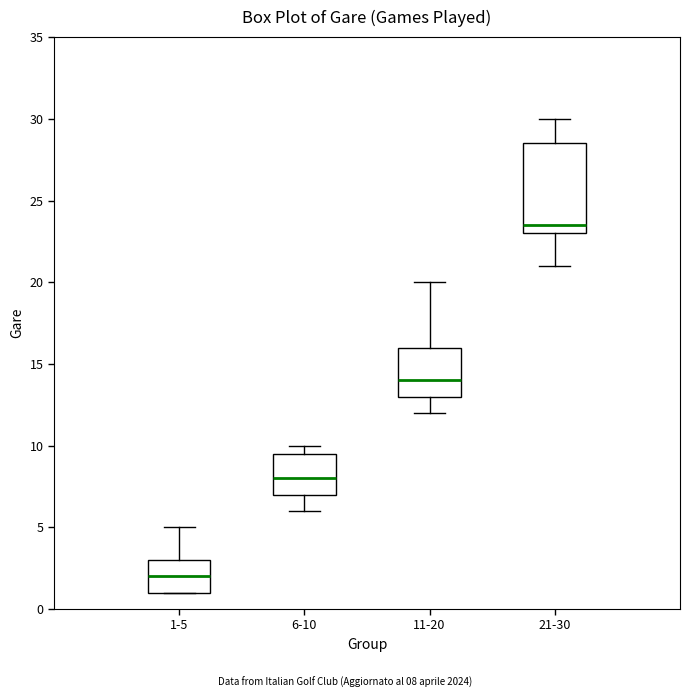

Which box is the tallest, from its lower edge to its upper edge?

21-30